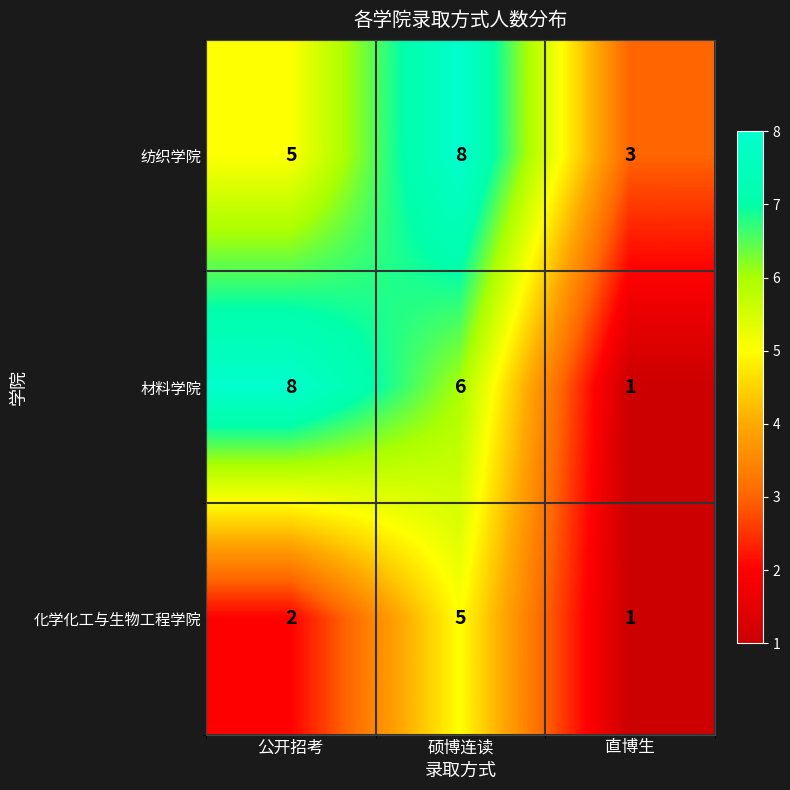

Between 公开招考 and 直博生, which series saw the biggest shift?

材料学院